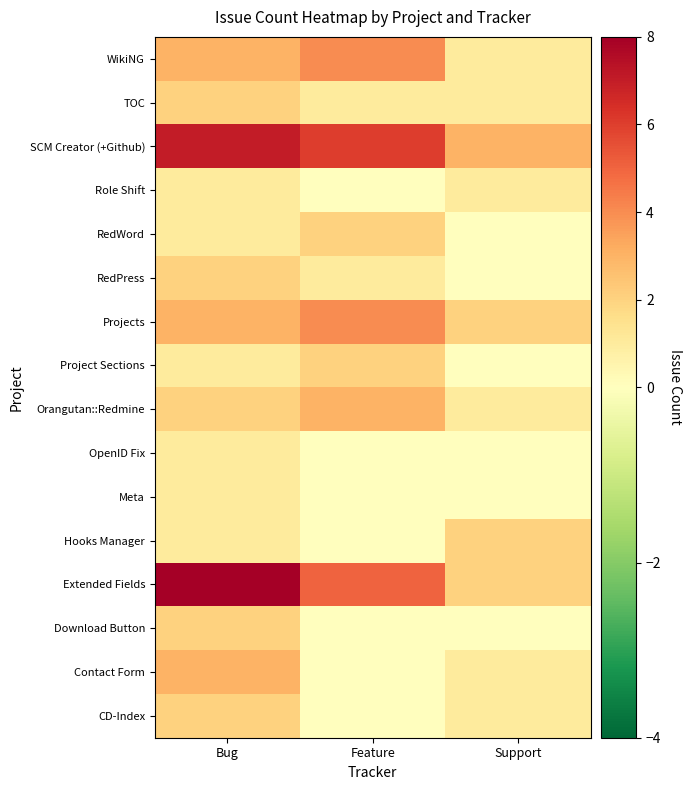

Rank the series at Support from lowest to highest value.

Download Button, Meta, OpenID Fix, Project Sections, RedPress, RedWord, CD-Index, Contact Form, Orangutan::Redmine, Role Shift, TOC, WikiNG, Extended Fields, Hooks Manager, Projects, SCM Creator (+Github)